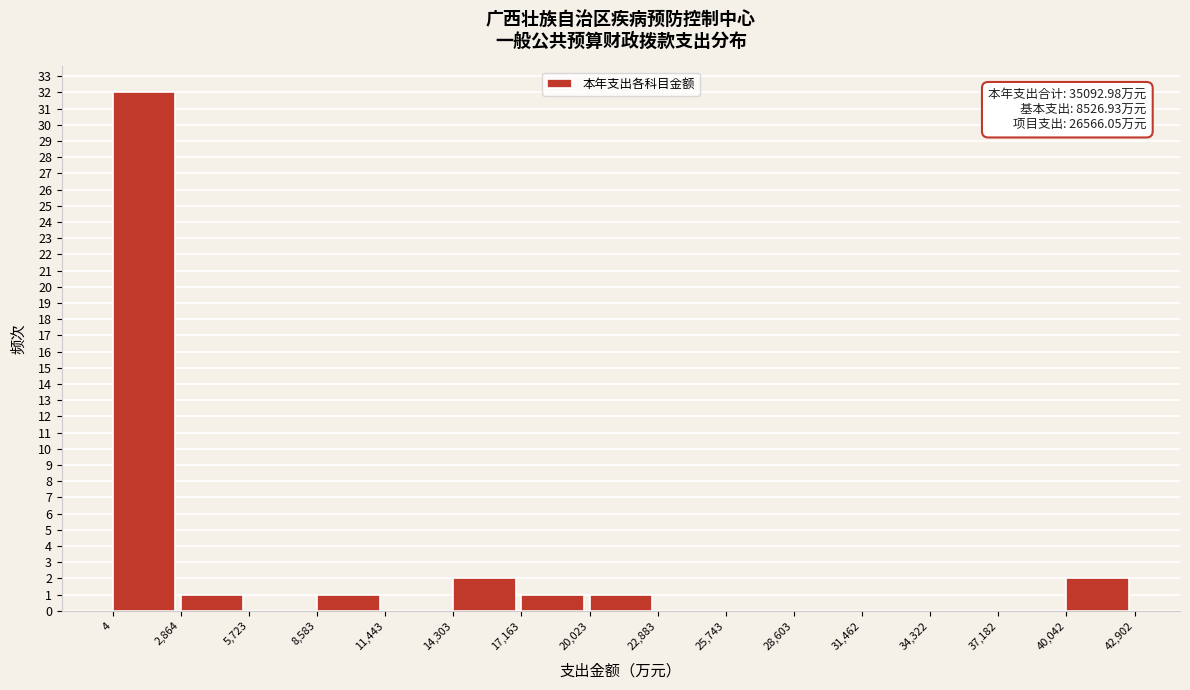

Over which range of the x-axis is the bar tallest?

4 to 2,864